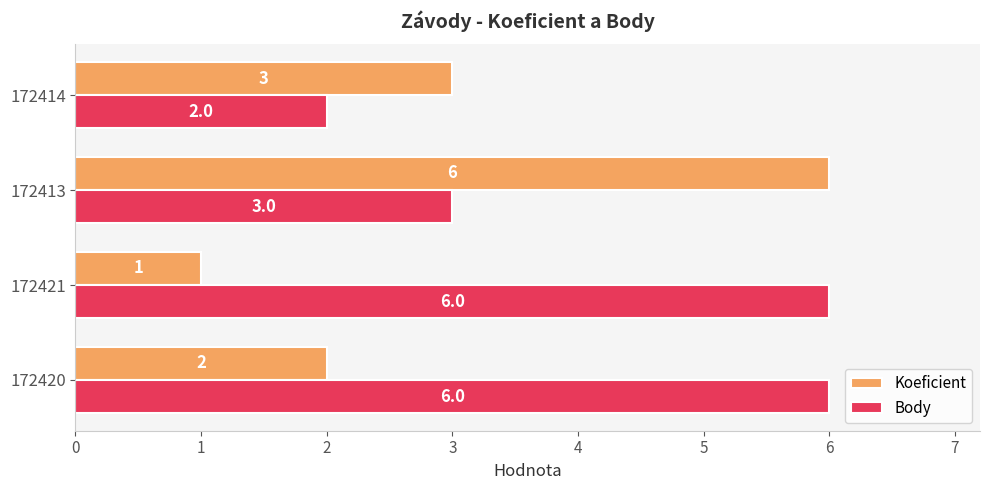

At how many categories does at least one series exceed 1?

4